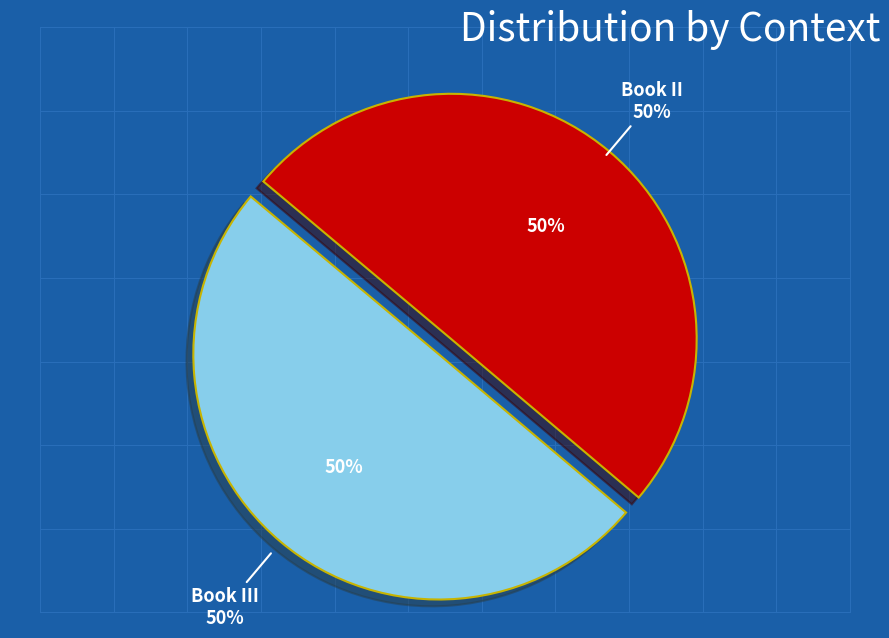

Count the number of slices in the pie.

2